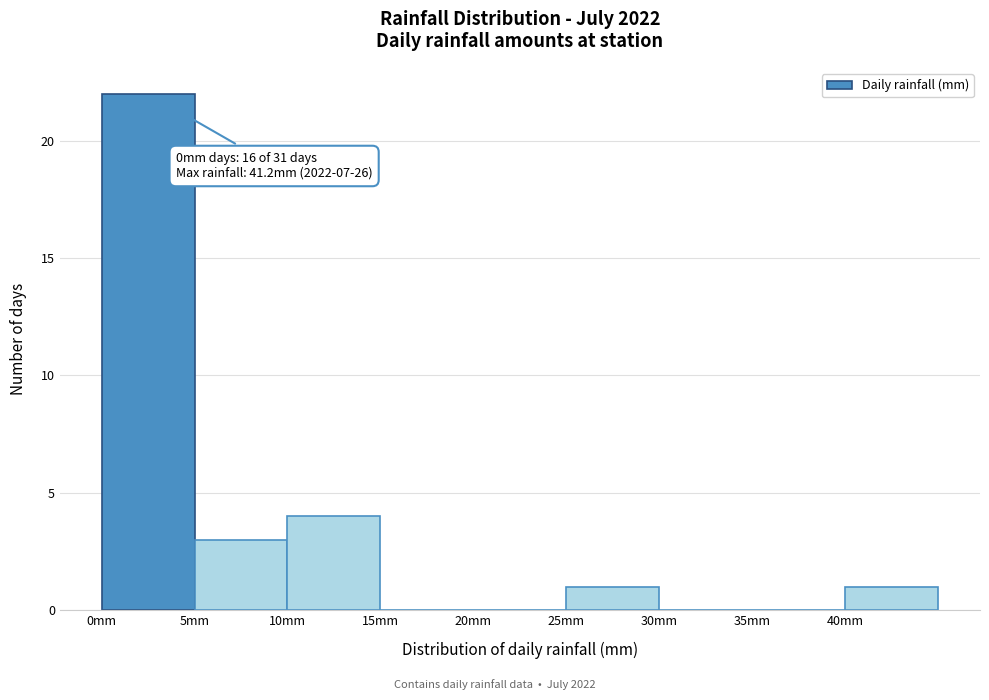

Over which range of the x-axis is the bar tallest?

0 to 5